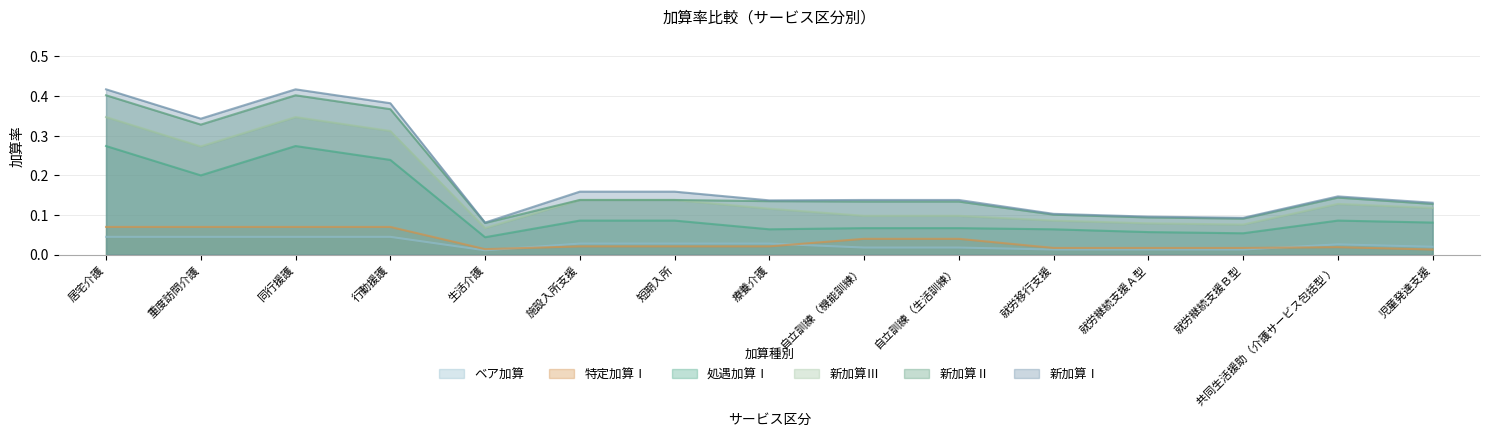

Which series has the widest spread of values?

新加算Ⅰ